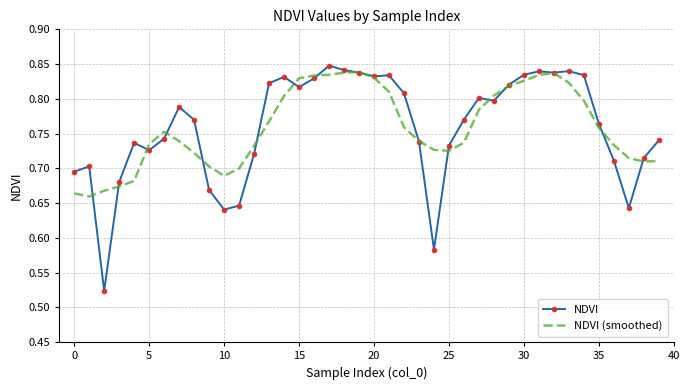

Which series has the largest range (max minus min)?

NDVI